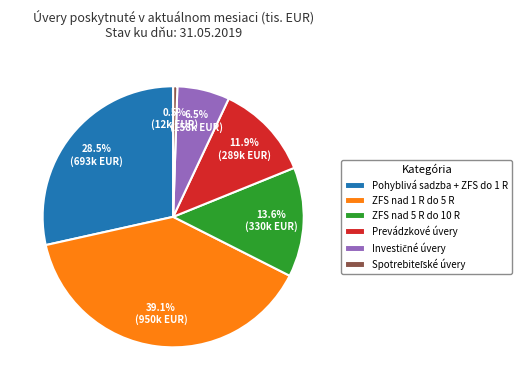

Is there a majority slice in this chart?

No